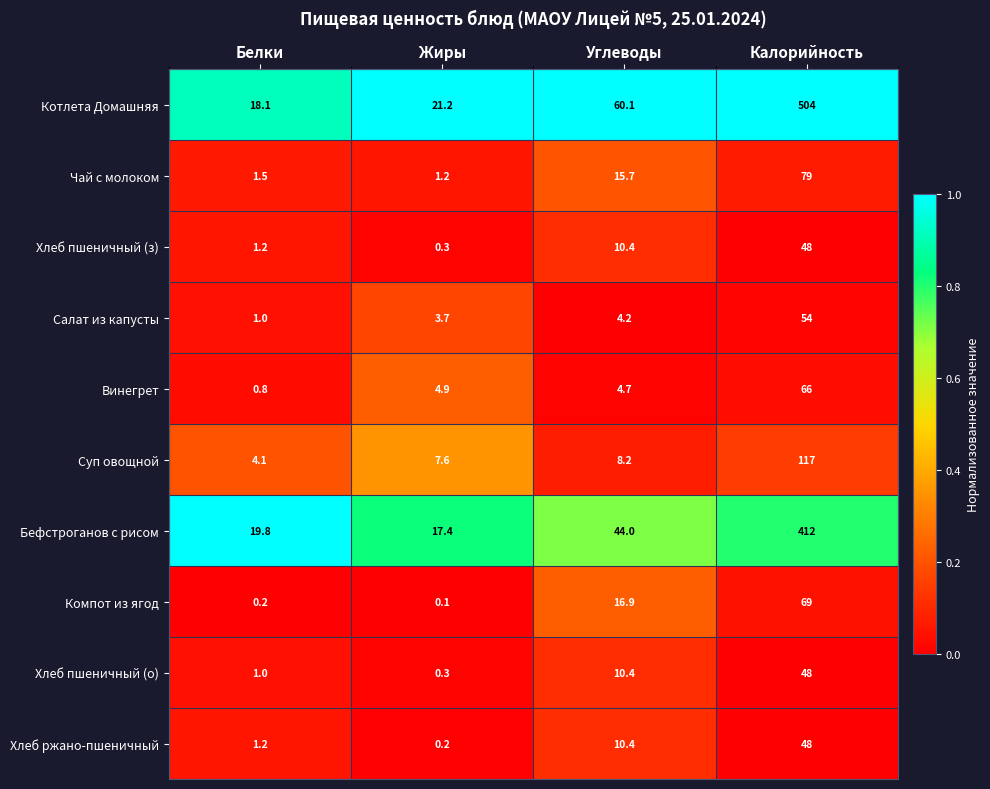

Which series has the widest spread of values?

Котлета Домашняя